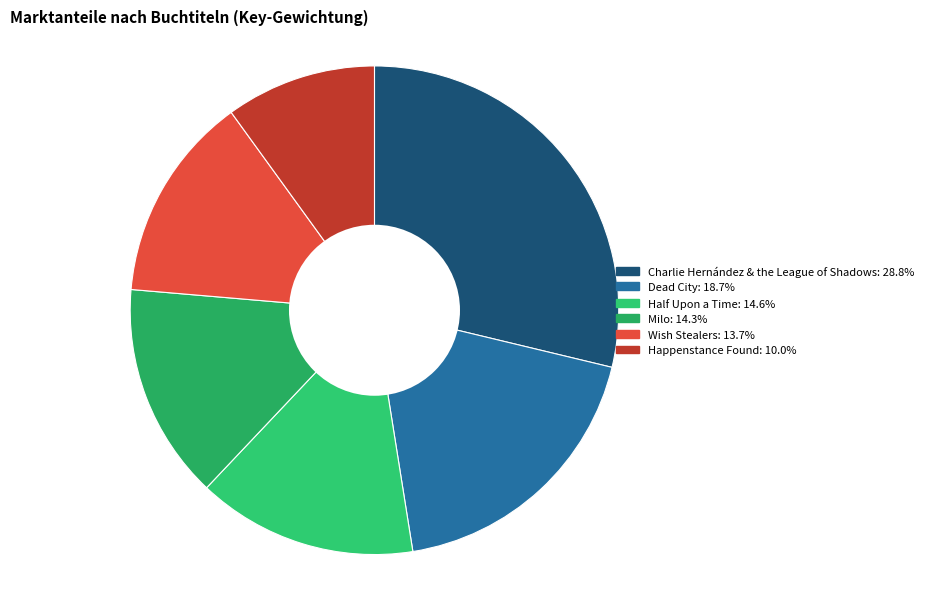

To the nearest percent, what portion does Milo represent?

14%